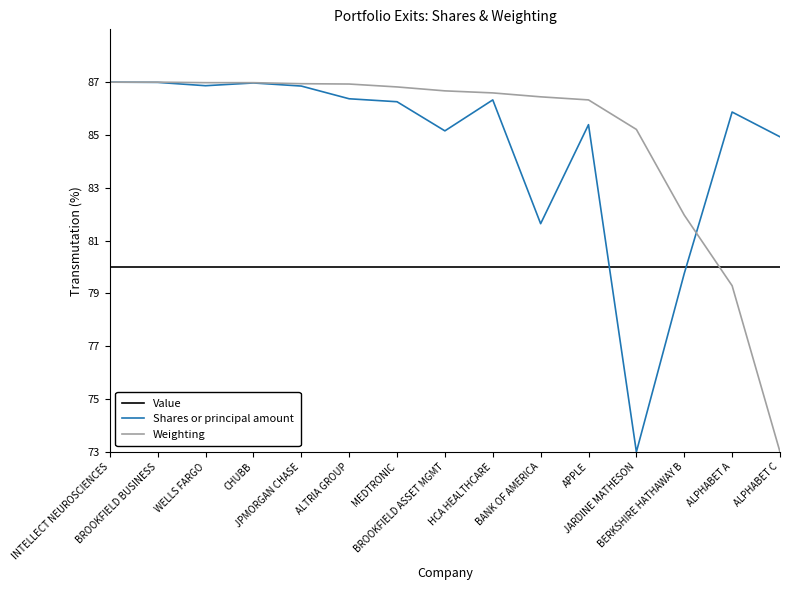

True or false: Shares or principal amount and Value intersect in this chart.

True